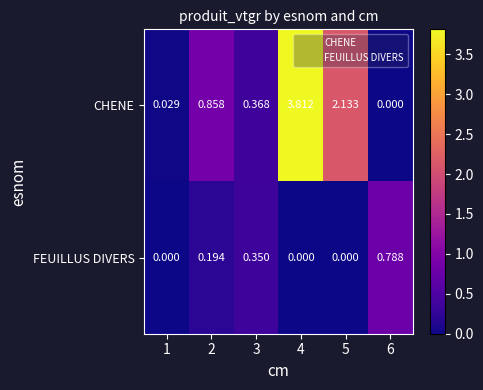

Is the value of CHENE at 2 greater than the value of FEUILLUS DIVERS at 4?

Yes